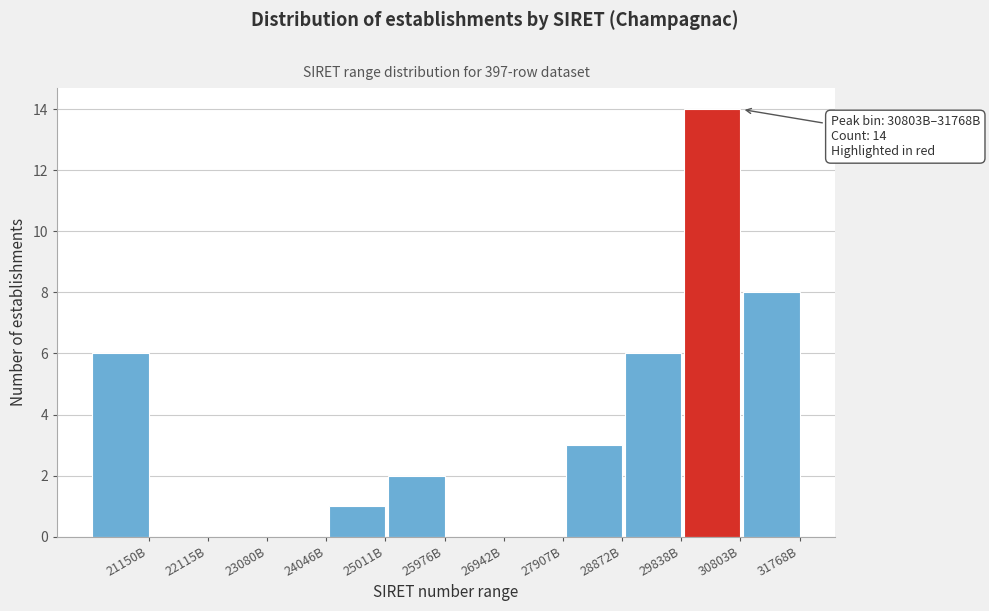

Reading left to right, what are all the values shown in this chart?

21150B=6	22115B=0	23080B=0	24046B=0	25011B=1	25976B=2	26942B=0	27907B=0	28872B=3	29838B=6	30803B=14	31768B=8